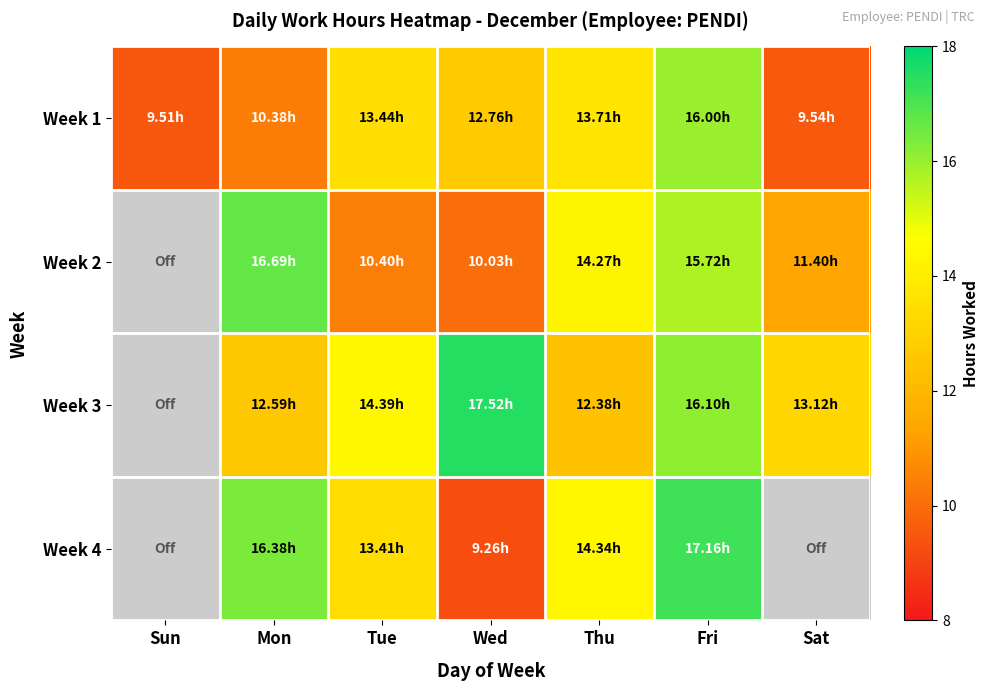

Which has a higher value, Fri or Tue?

Fri